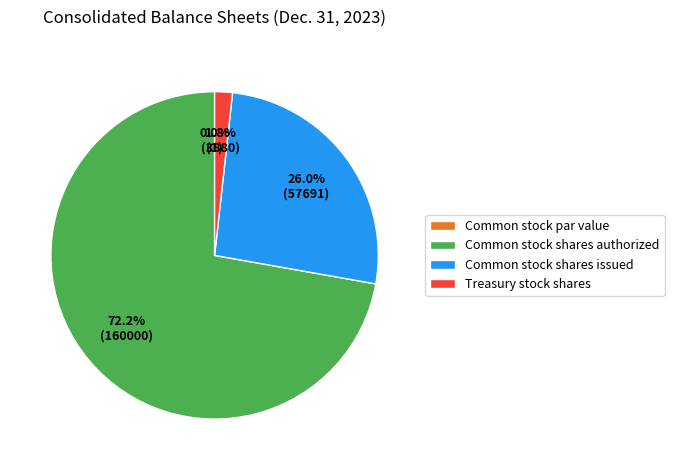

Which has a higher value, Common stock shares authorized or Treasury stock shares?

Common stock shares authorized